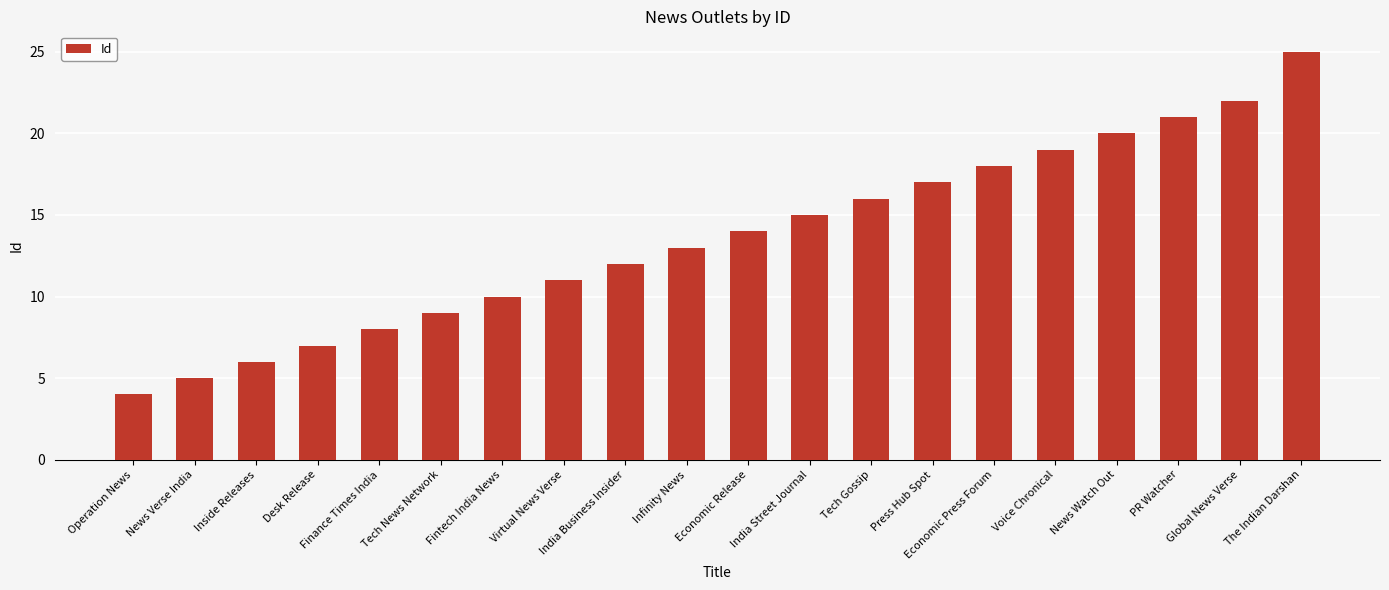

Reading right to left, list all the values displayed in this chart.

25	22	21	20	19	18	17	16	15	14	13	12	11	10	9	8	7	6	5	4